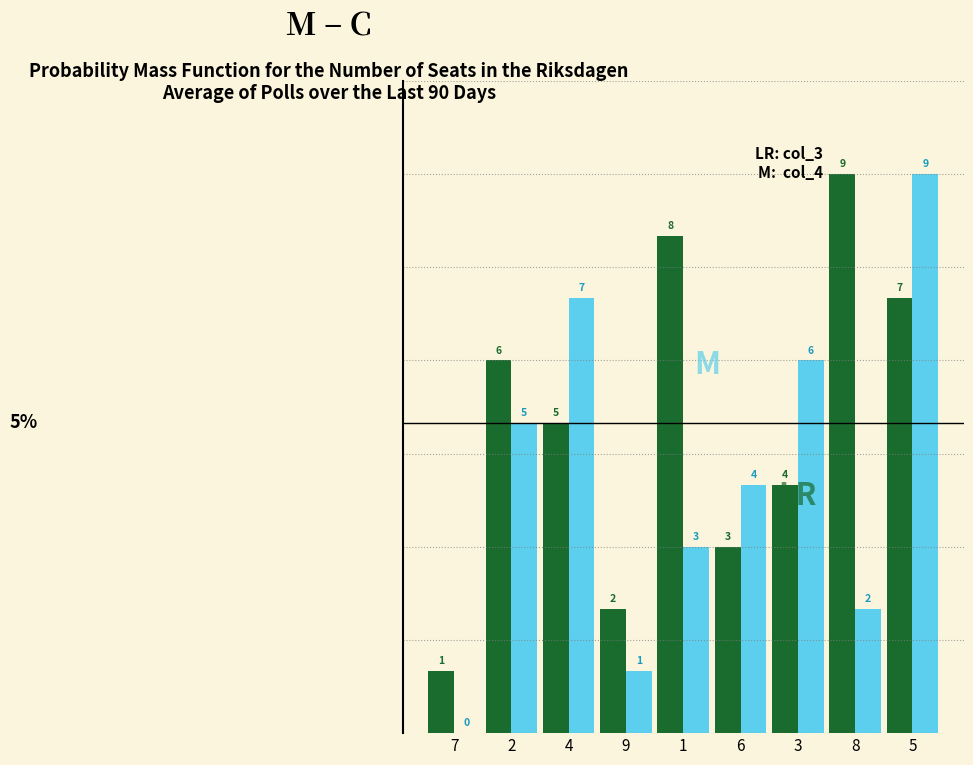

At which category is the sum across all series the highest?

5